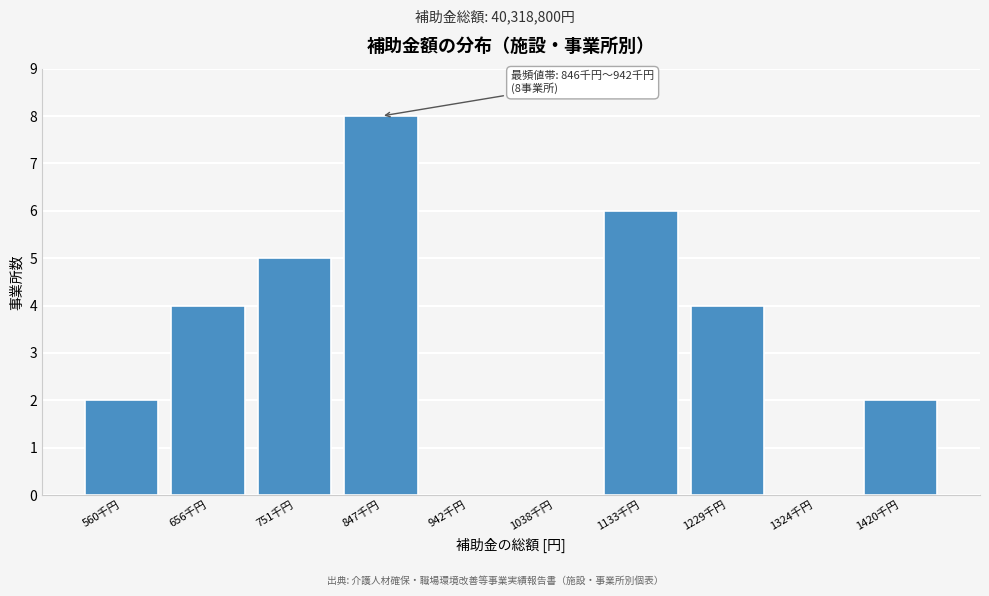

Reading right to left, transcribe all the data shown in this chart.

1420千円=2	1324千円=0	1229千円=4	1133千円=6	1038千円=0	942千円=0	847千円=8	751千円=5	656千円=4	560千円=2